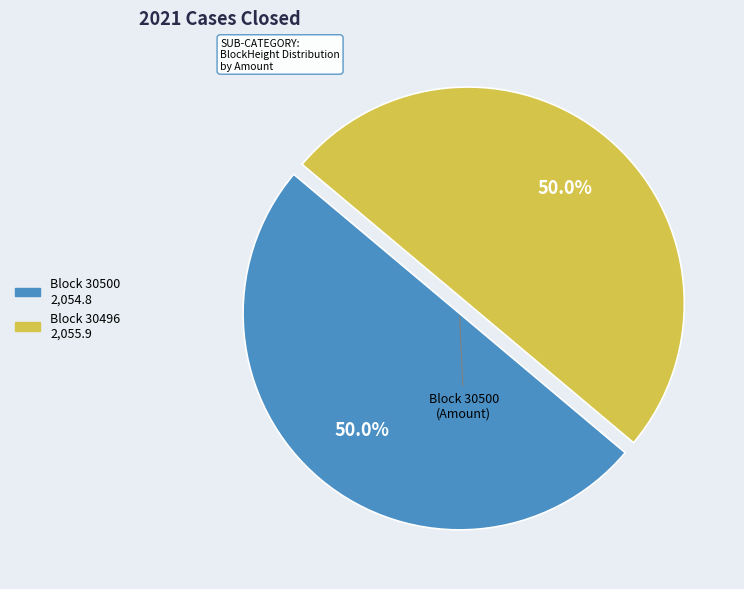

Is there a majority slice in this chart?

Yes